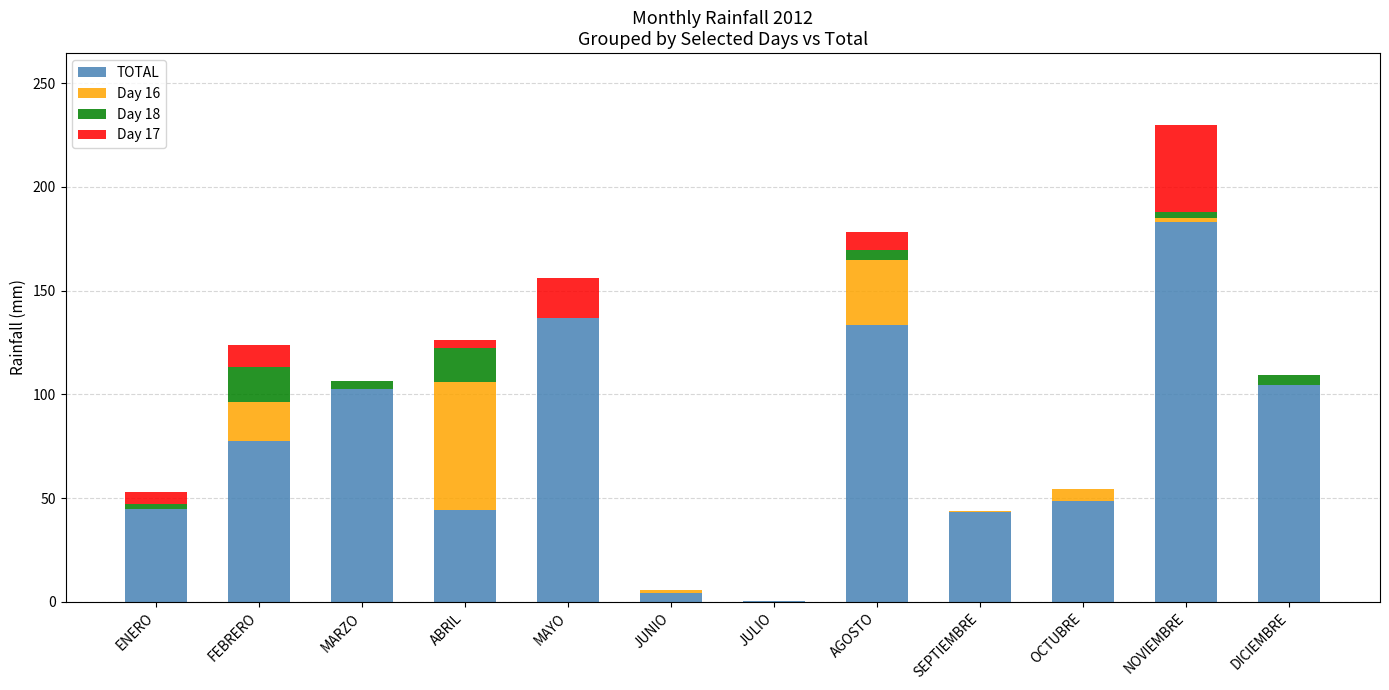

The value of TOTAL at ABRIL is 44.5. True or false?

True